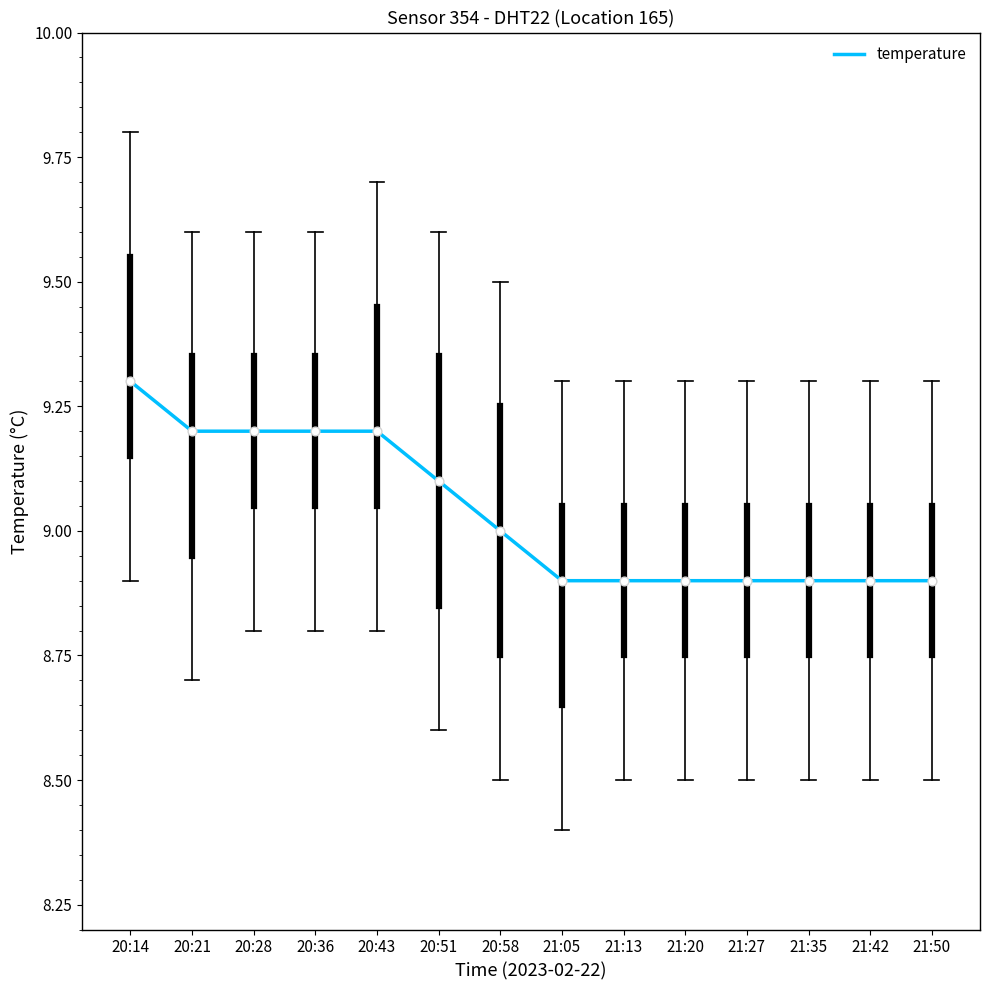

What is the change in value from 20:14 to 21:42?

-0.4